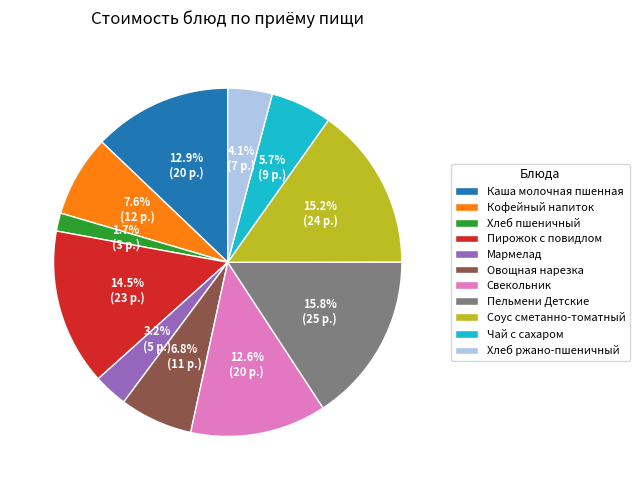

What is the largest slice in the pie chart?

Пельмени Детские